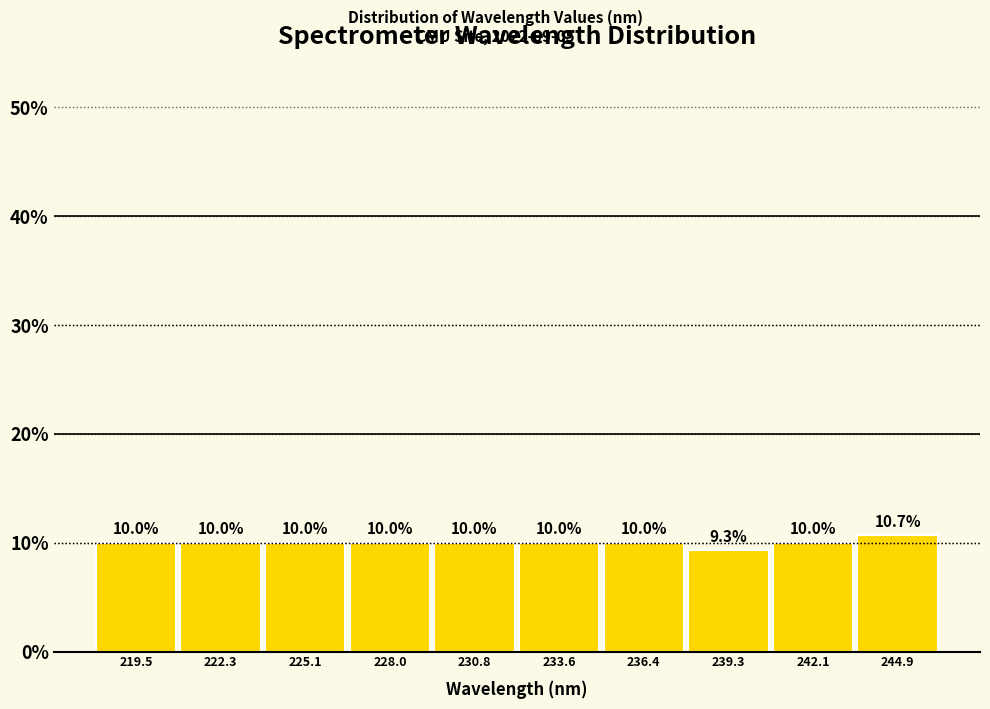

Reading left to right, transcribe this chart: for each bar, give the range it covers on the x-axis and its height. The bar edges are not printed on the chart, so give them approximately, as read against the axis.

218.0 to 221.0: 10.0
221.0 to 223.5: 10.0
223.5 to 226.5: 10.0
226.5 to 229.5: 10.0
229.5 to 232.0: 10.0
232.0 to 235.0: 10.0
235.0 to 238.0: 10.0
238.0 to 240.5: 9.3
240.5 to 243.5: 10.0
243.5 to 246.5: 10.7